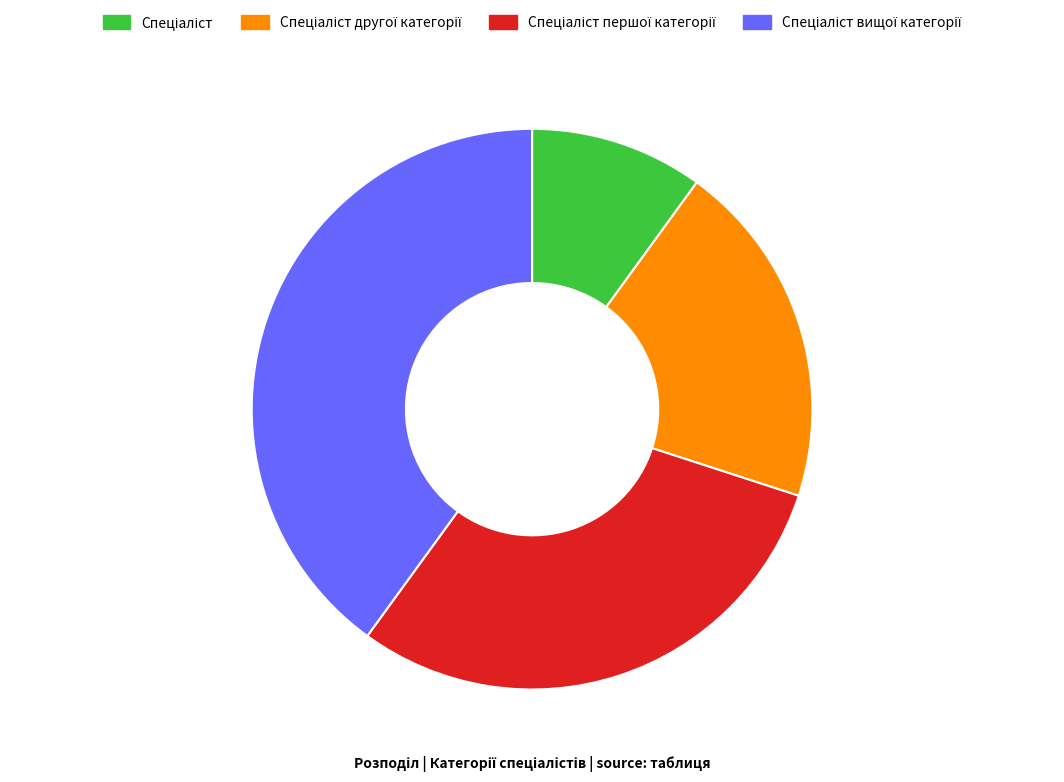

Does any single category account for the majority?

No